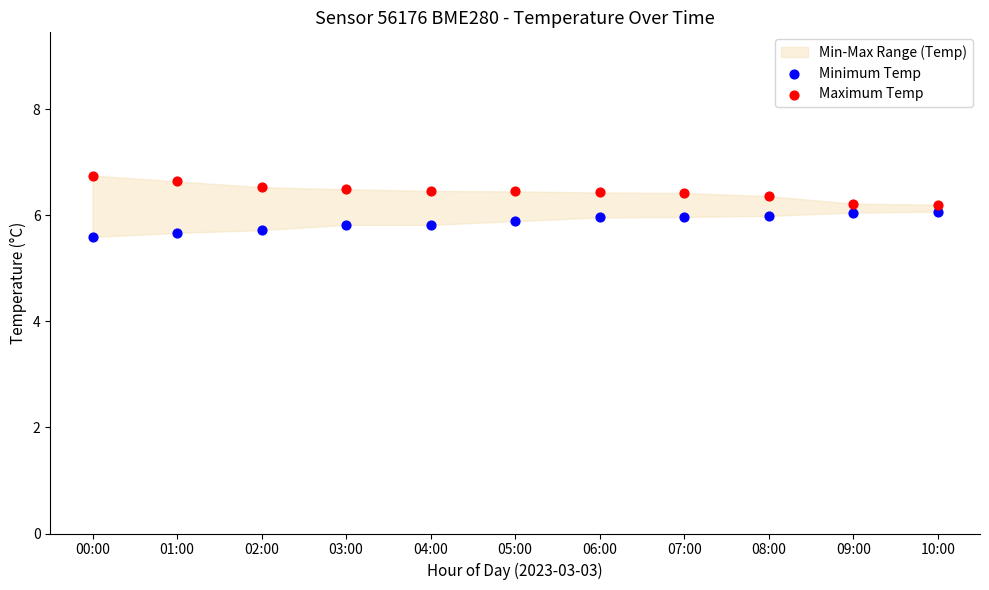

Which series contains the lowest Y value?

Minimum Temp